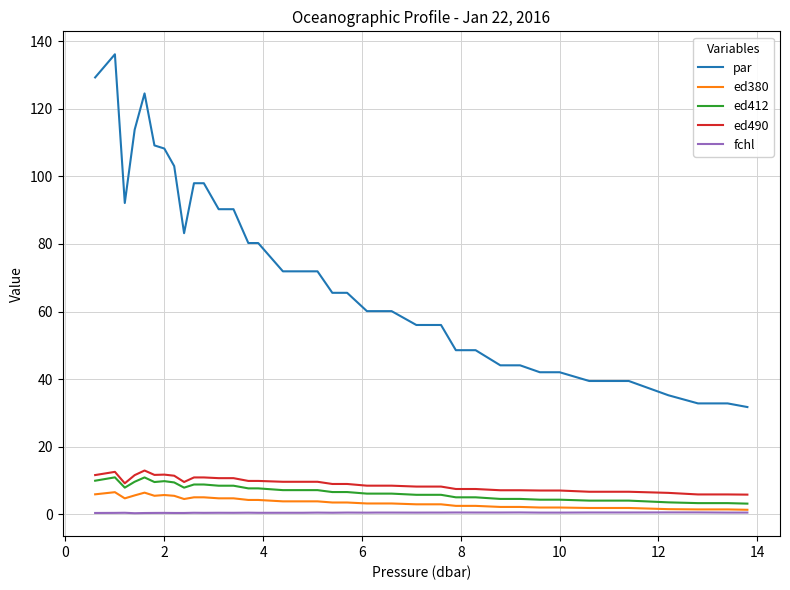

True or false: par and ed490 intersect in this chart.

False